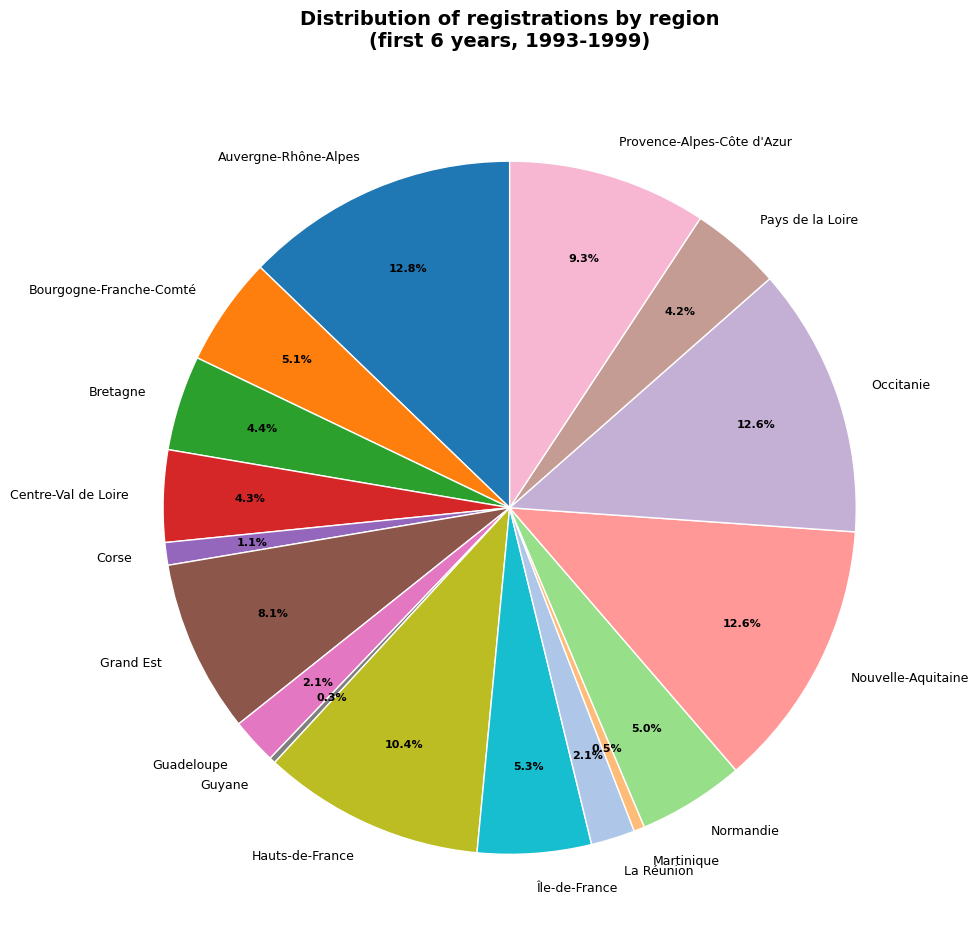

To the nearest percent, what is the combined percentage of Guadeloupe and Pays de la Loire?

6%